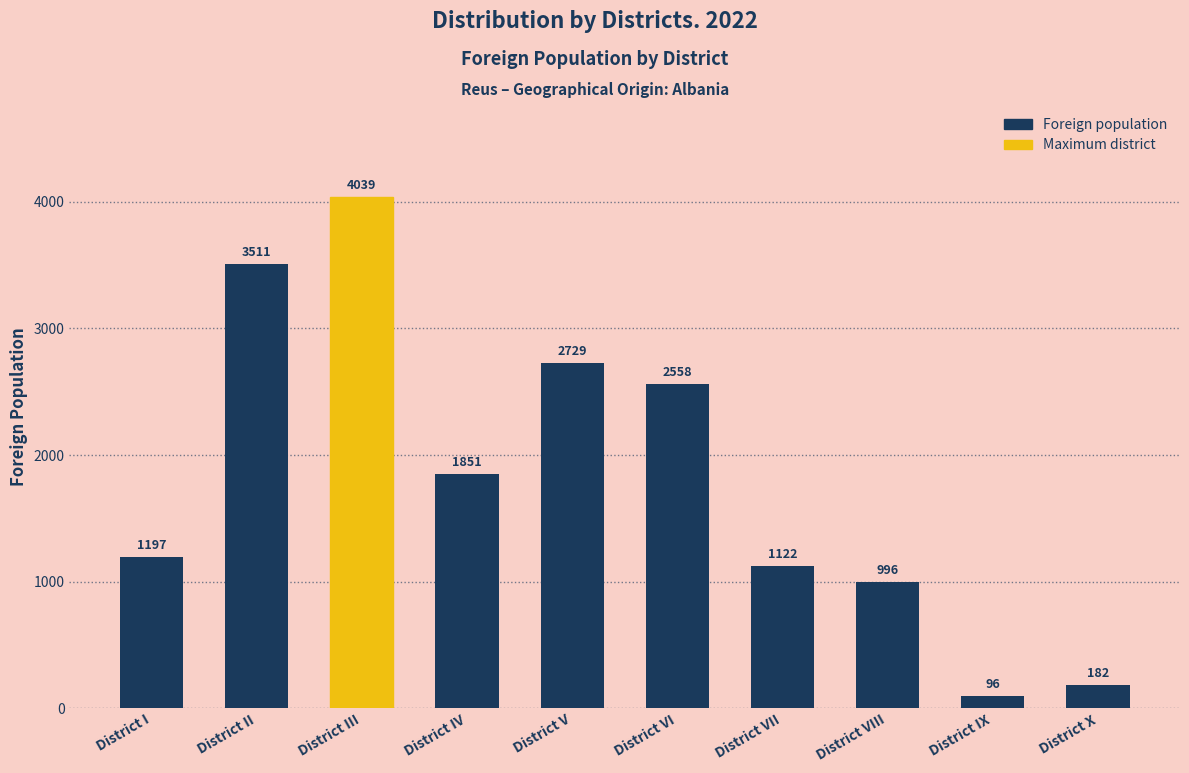

Are the bars horizontal?

No